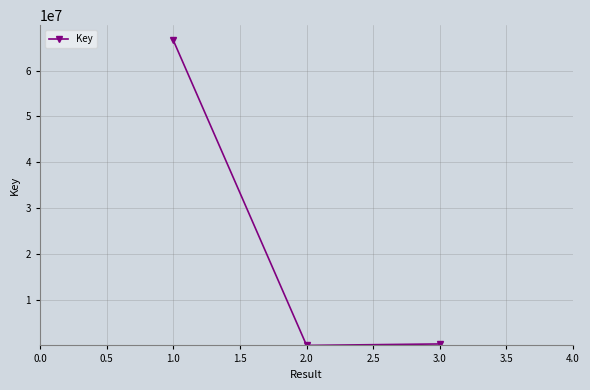

What is the difference between the maximum and minimum values?

66587206